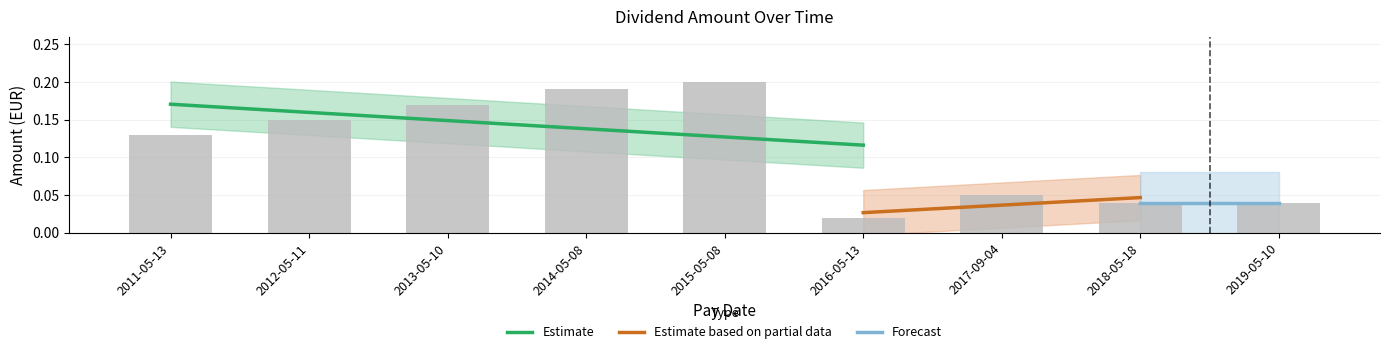

Reading left to right, transcribe all the data shown in this chart.

0.1	0.1	0.2	0.2	0.2	0.0	0.1	0.0	0.0